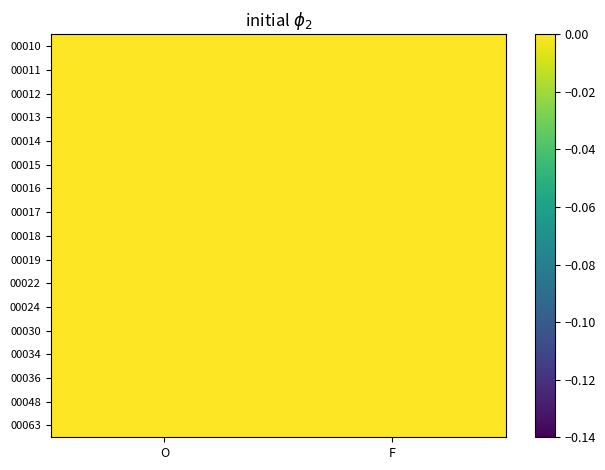

Which category has the lowest value across all series?

F